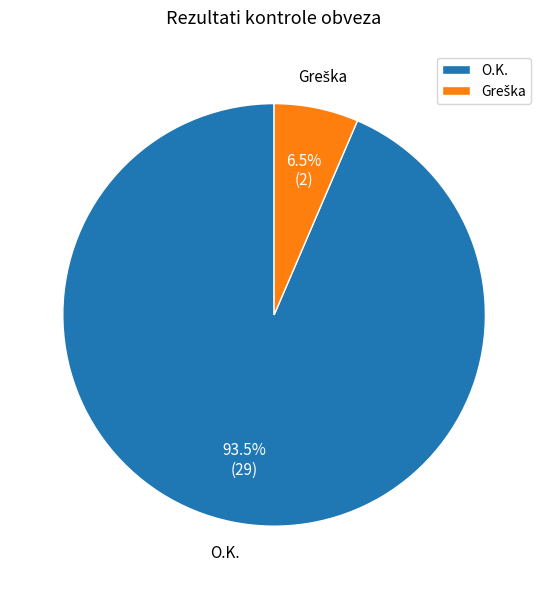

What percentage is NOT represented by O.K.?

6.5%